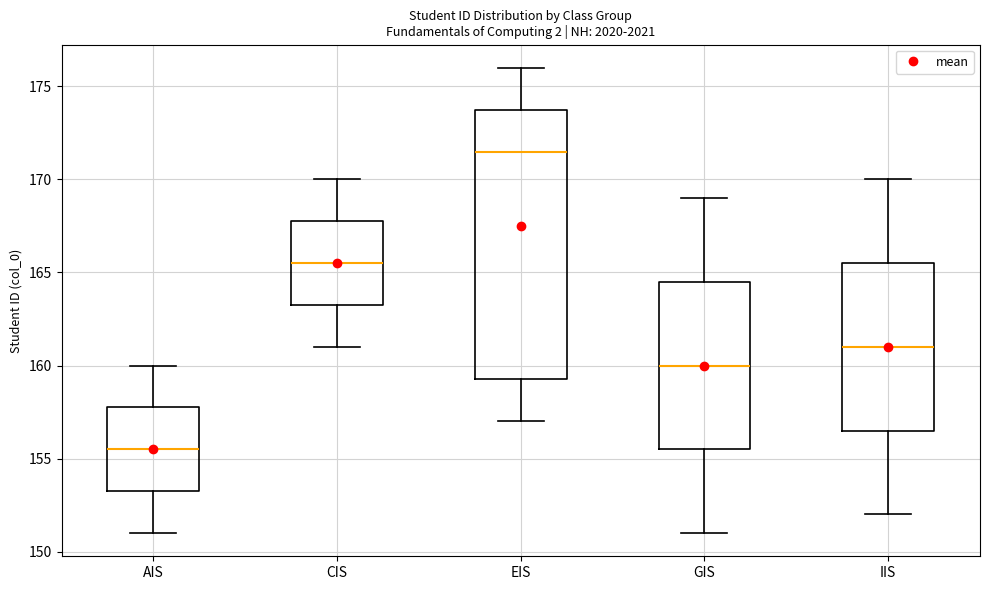

Reading left to right, transcribe this box plot: for each box, give where its median line is, the range the box spans, and where its two whiskers end, as read against the y-axis. The values are not printed on the chart, so give them approximately, as read against the axis.

AIS: median 155.5, box 153.5 to 158.0, whiskers 151.0 to 160.0
CIS: median 165.5, box 163.5 to 168.0, whiskers 161.0 to 170.0
EIS: median 171.5, box 159.5 to 174.0, whiskers 157.0 to 176.0
GIS: median 160.0, box 155.5 to 164.5, whiskers 151.0 to 169.0
IIS: median 161.0, box 156.5 to 165.5, whiskers 152.0 to 170.0